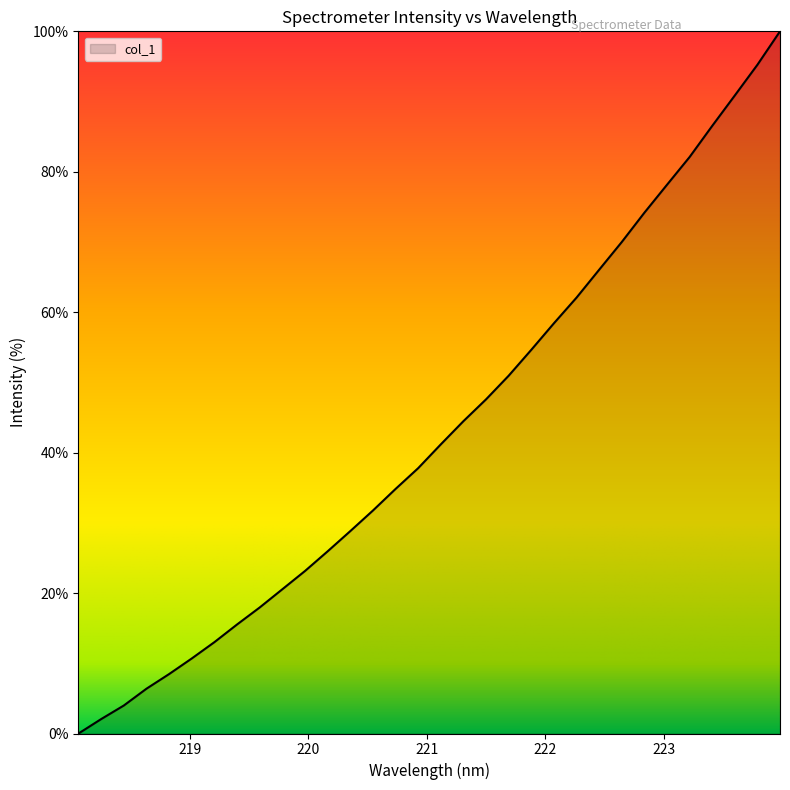

How many values exceed 41?

16